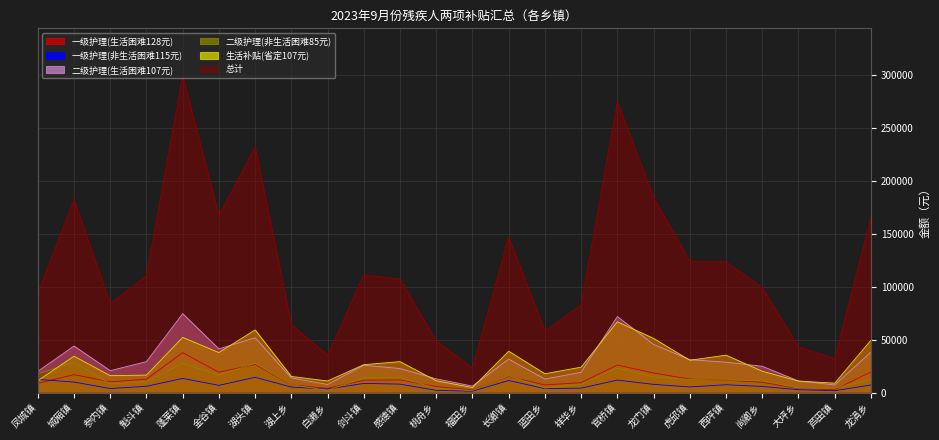

Between 湖上乡 and 长卿镇, which is larger?

长卿镇